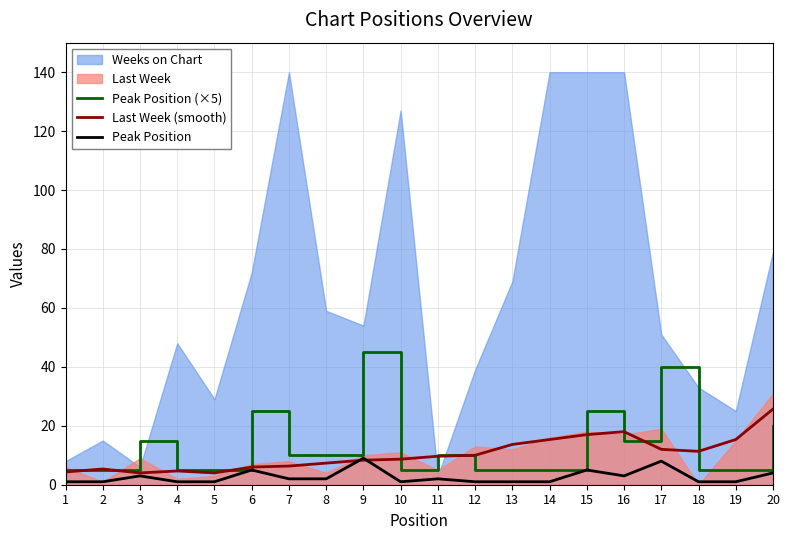

What is the maximum value for Peak Position?

9.0